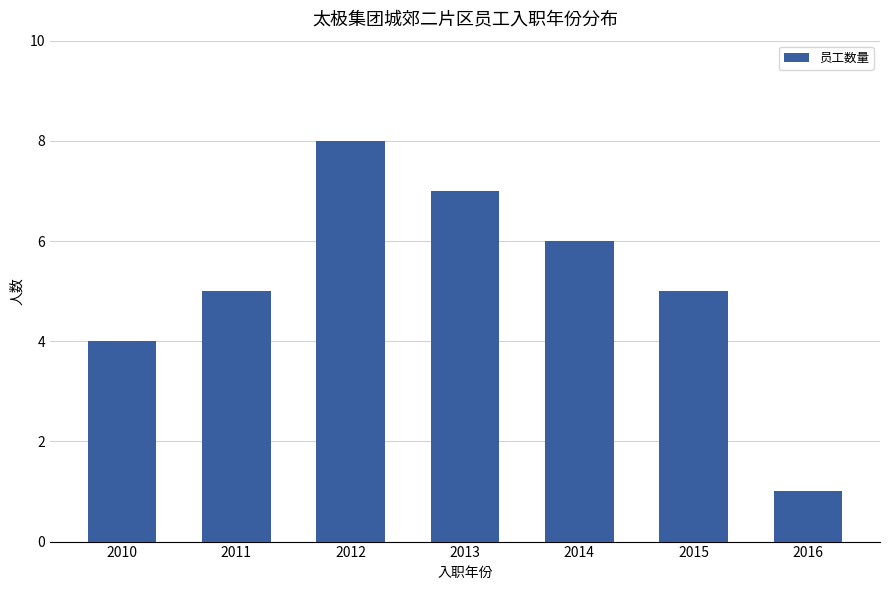

Reading left to right, list all the values displayed in this chart.

4	5	8	7	6	5	1